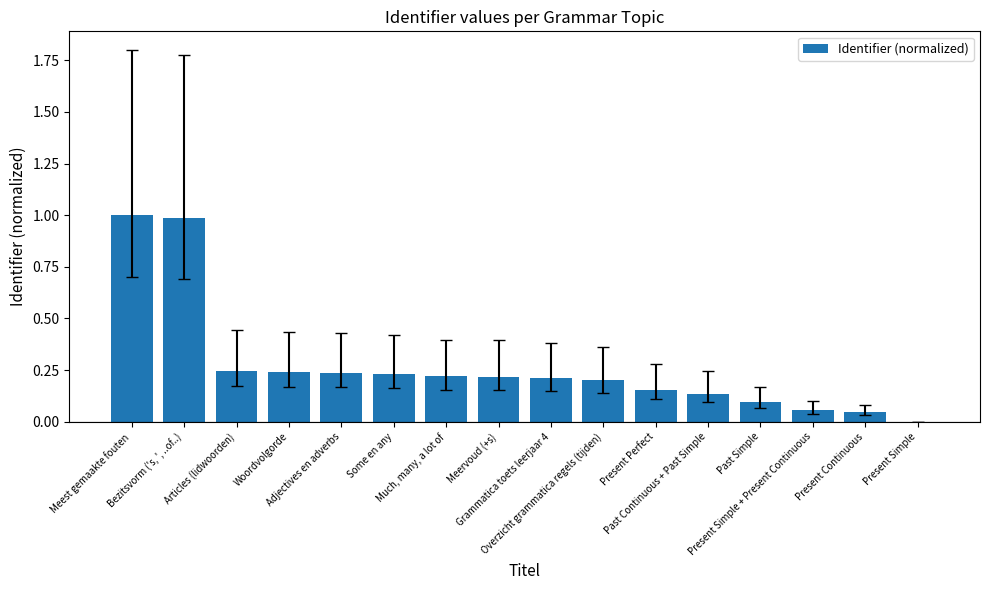

What is the maximum value shown in the chart?

1.0